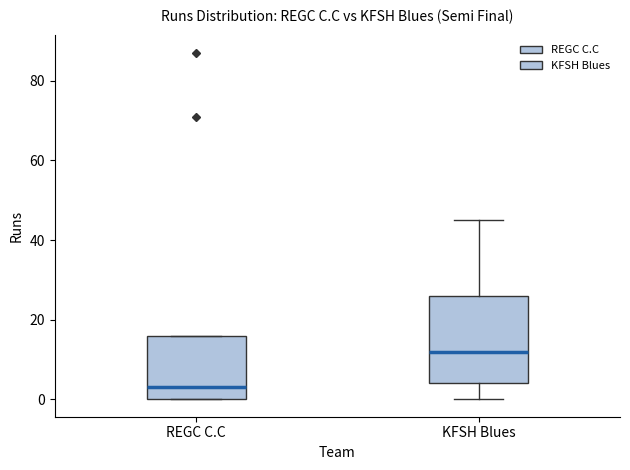

Where does the lower whisker of the box for KFSH Blues end on the y-axis? The values are not printed on the chart, so give them approximately, as read against the axis.

0